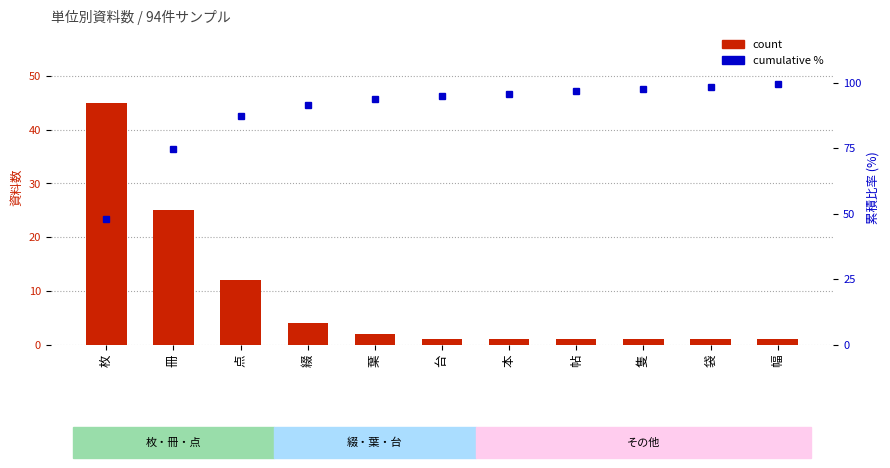

What is the difference between the maximum and minimum values in the cumulative % series?

51.6